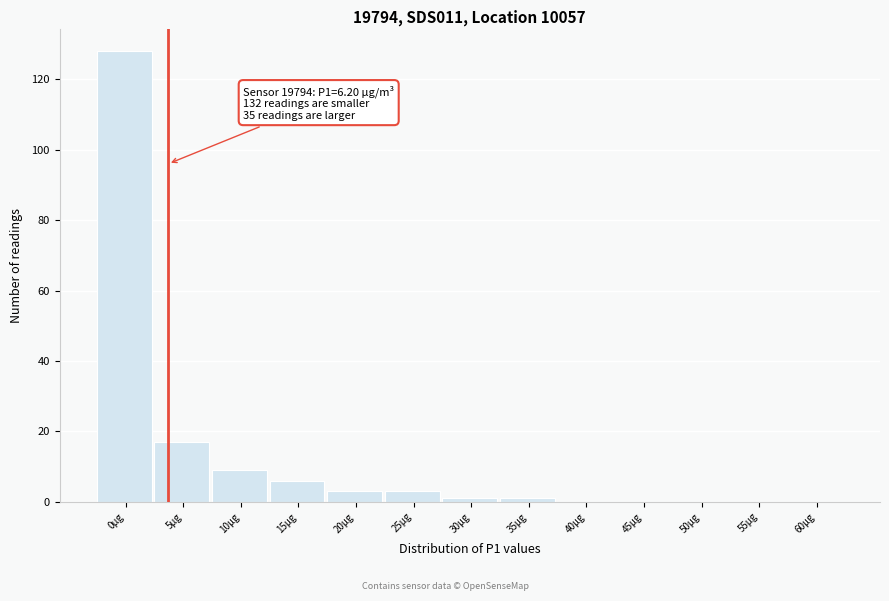

Reading left to right, extract all data points from this chart.

0µg=128	5µg=17	10µg=9	15µg=6	20µg=3	25µg=3	30µg=1	35µg=1	40µg=0	45µg=0	50µg=0	55µg=0	60µg=0